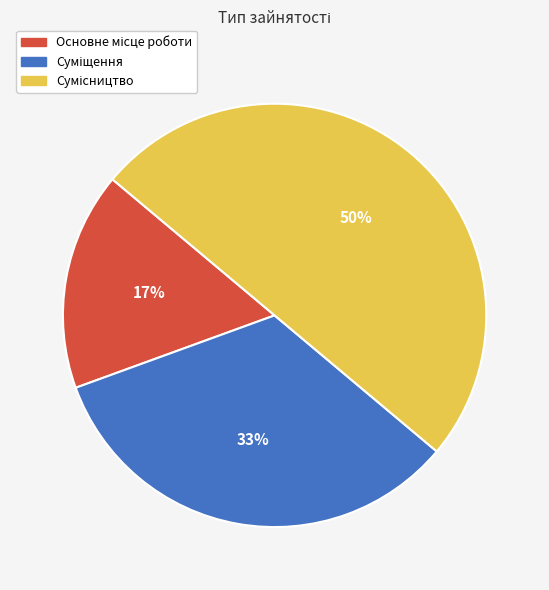

To the nearest percent, what is the average slice percentage?

33%